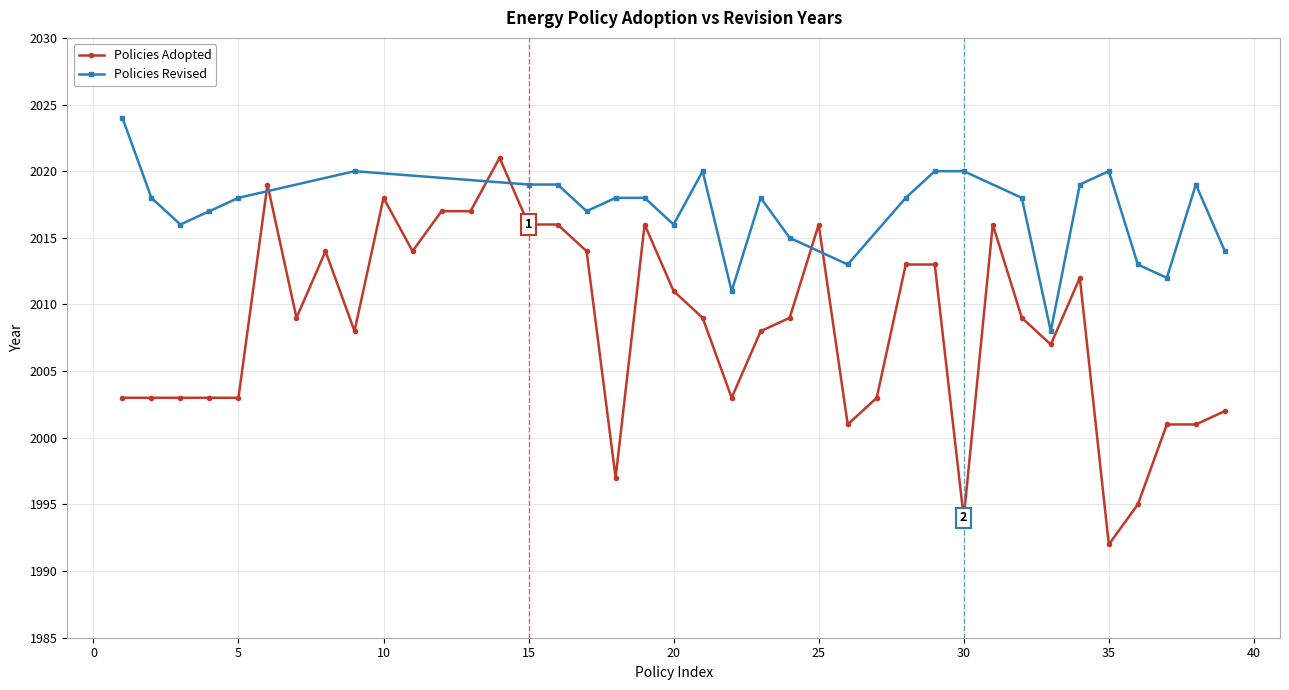

What is the maximum value for Policies Adopted?

2021